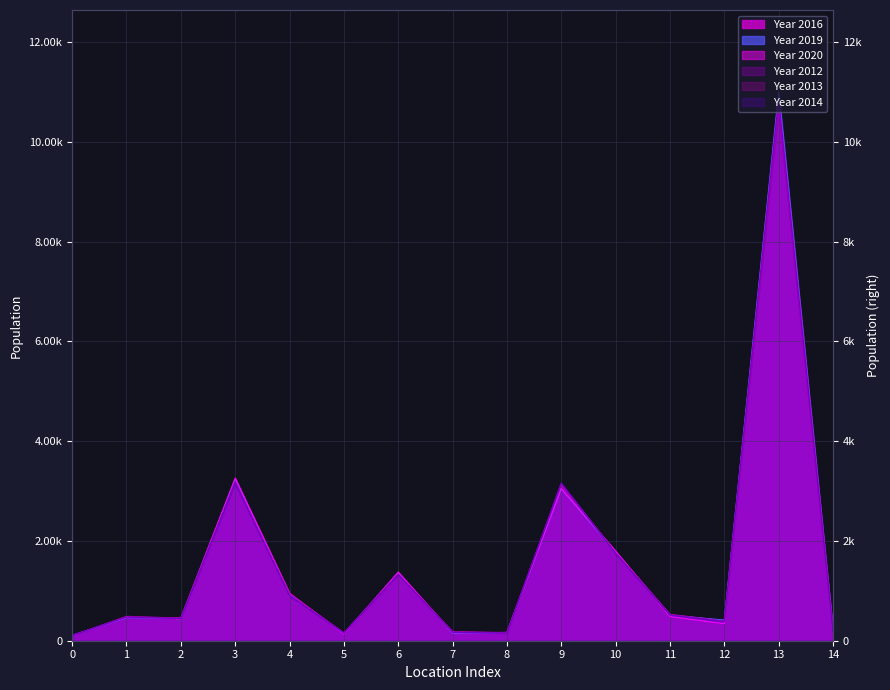

How many interior local valleys does the Year 2013 series have?

4